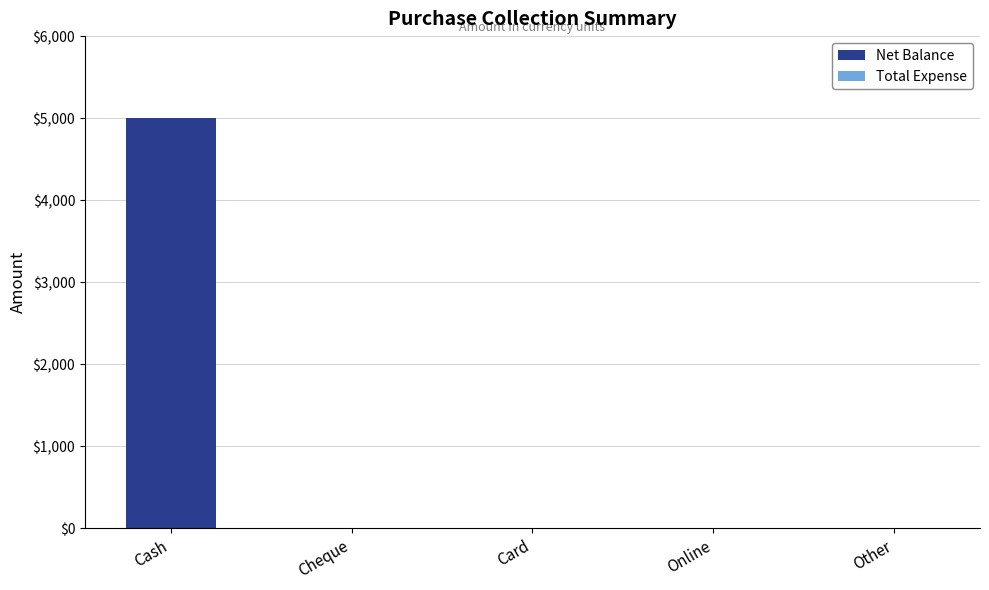

Are the bars horizontal?

No